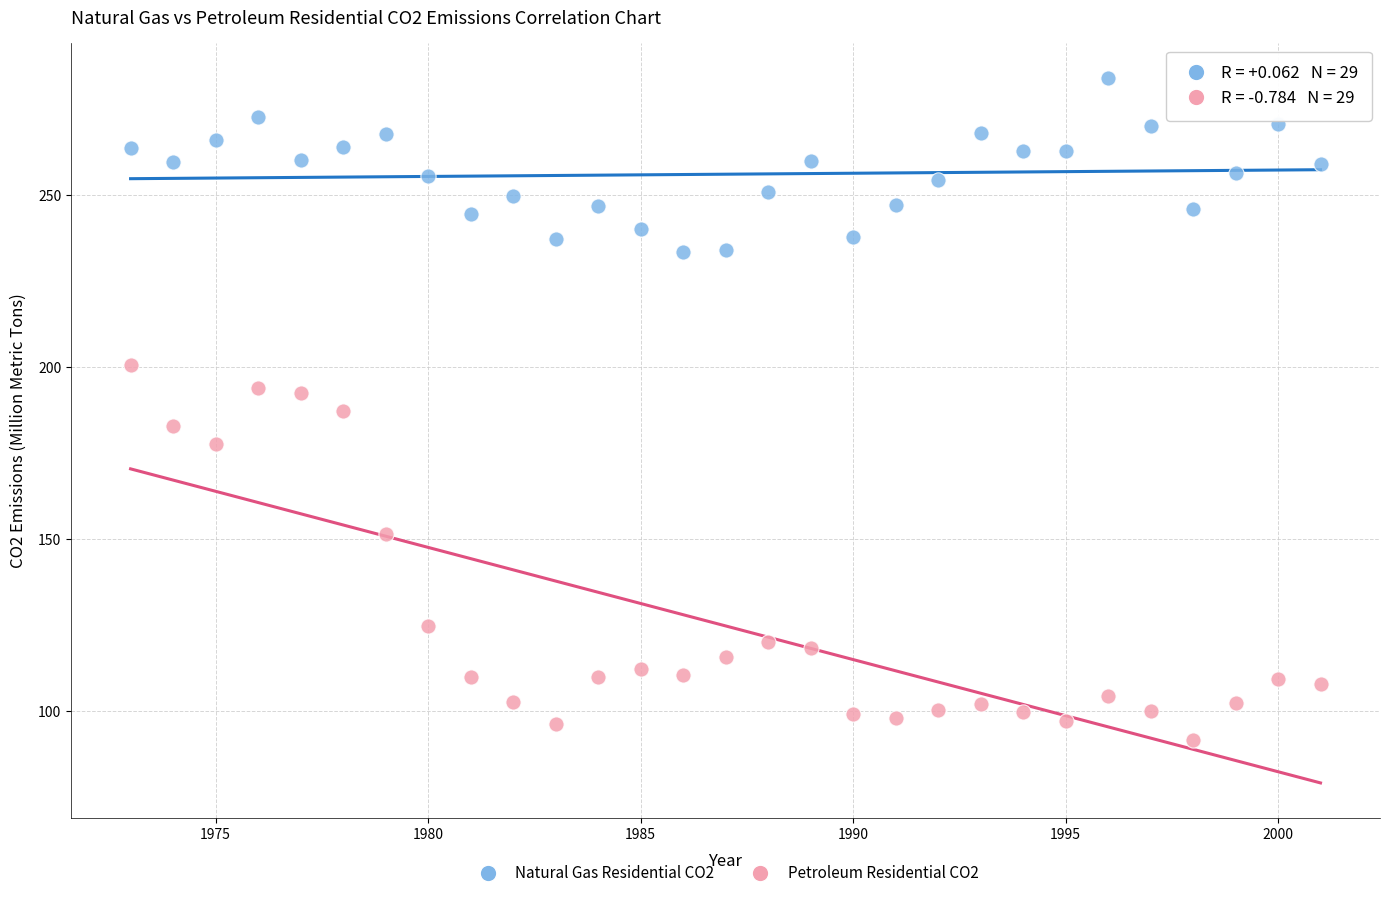

Across all data points, what is the range of X values (max minus min)?

28.0